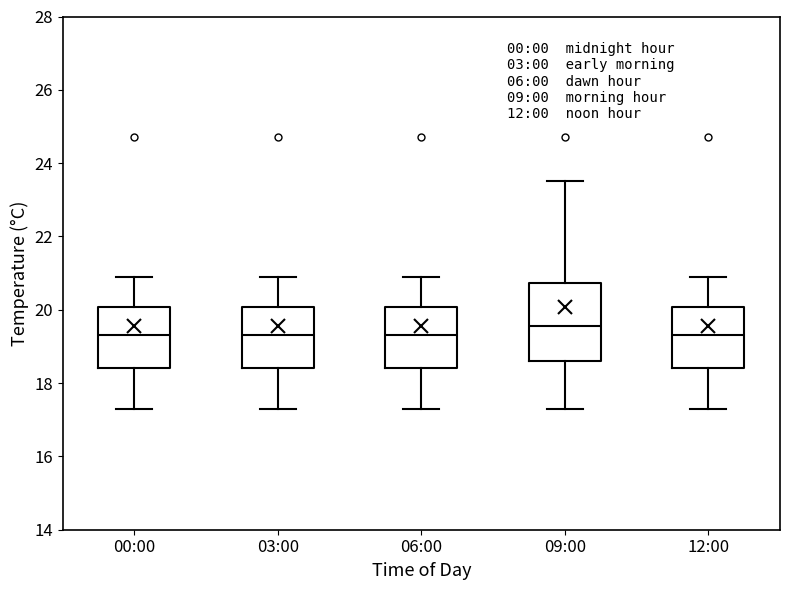

Where does the median line of the box for 12:00 sit on the y-axis? The values are not printed on the chart, so give them approximately, as read against the axis.

19.4